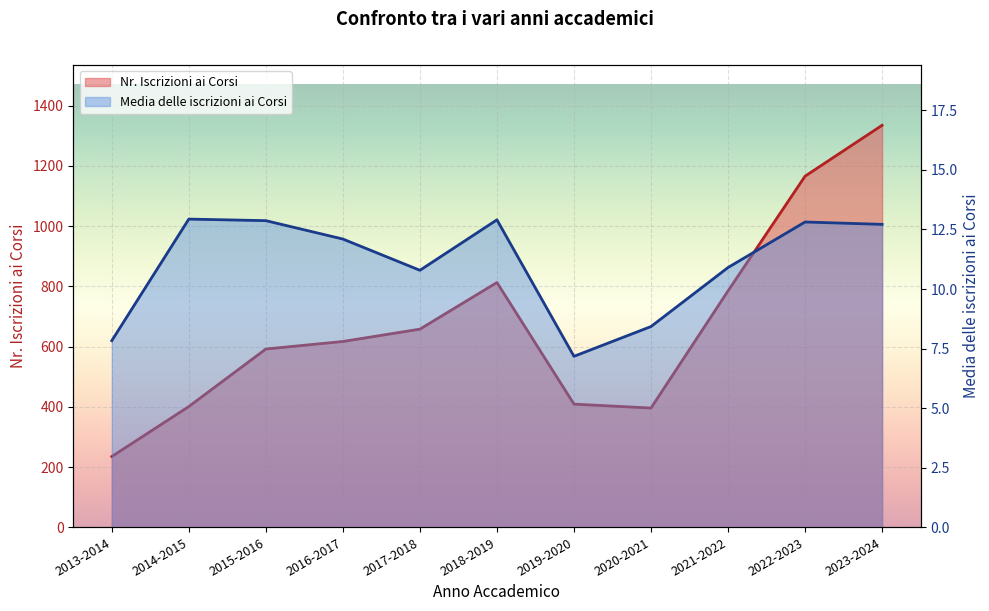

True or false: Nr. Iscrizioni ai Corsi has more than 0 interior local peaks.

True